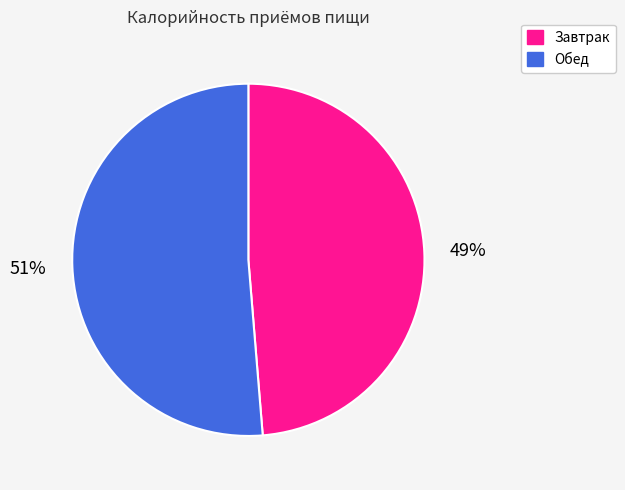

How many slices are in this pie chart?

2